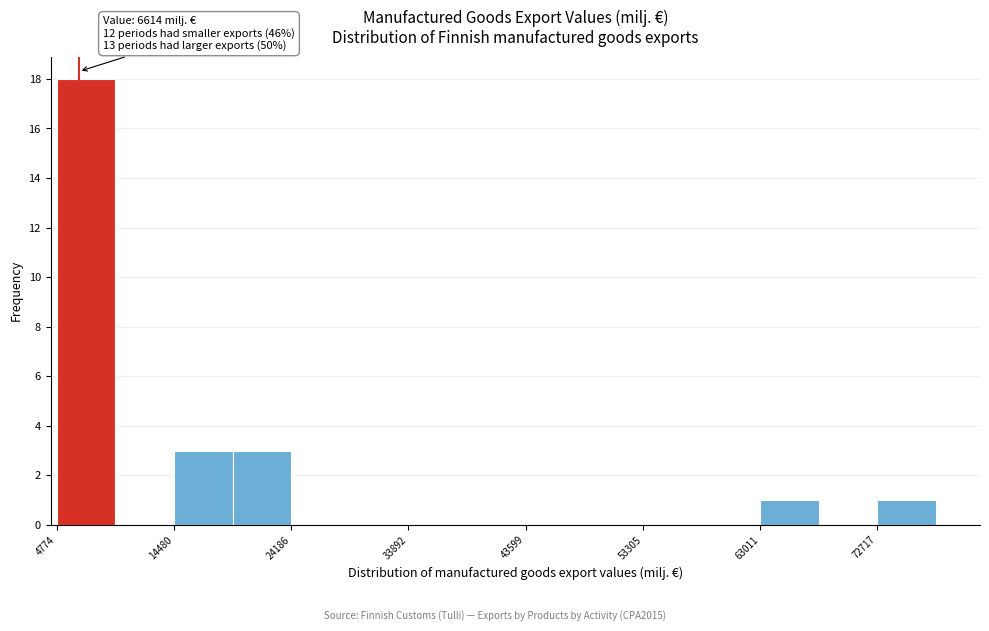

Over which range of the x-axis is the bar tallest?

5000 to 10000